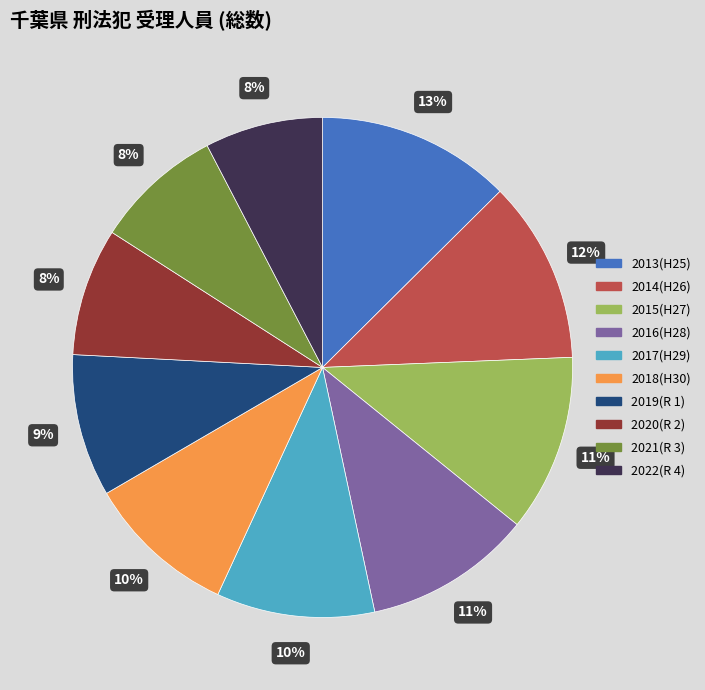

Which slice is the largest?

2013(H25)